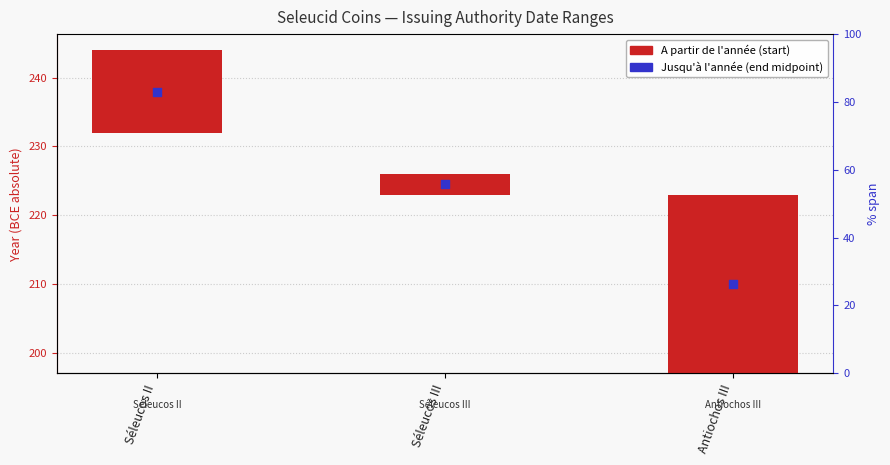

Which series has the largest total across all categories?

Jusqu'à l'année